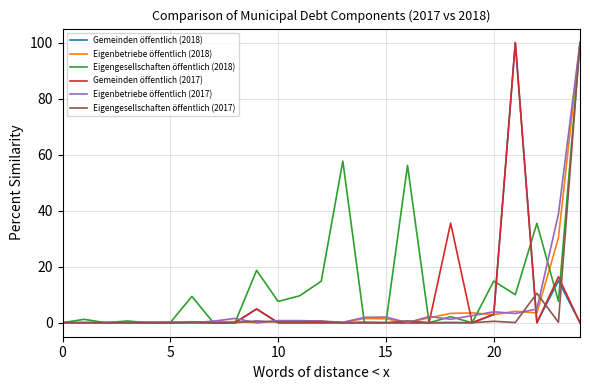

True or false: Eigenbetriebe öffentlich (2018) and Gemeinden öffentlich (2018) cross at least once.

True